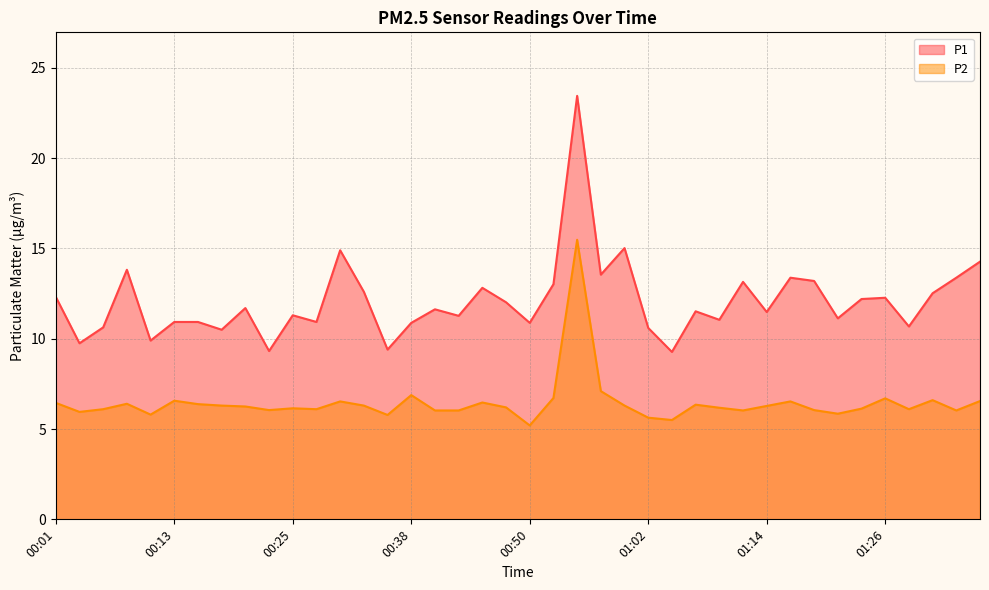

Where is the first local maximum for P2?

00:08